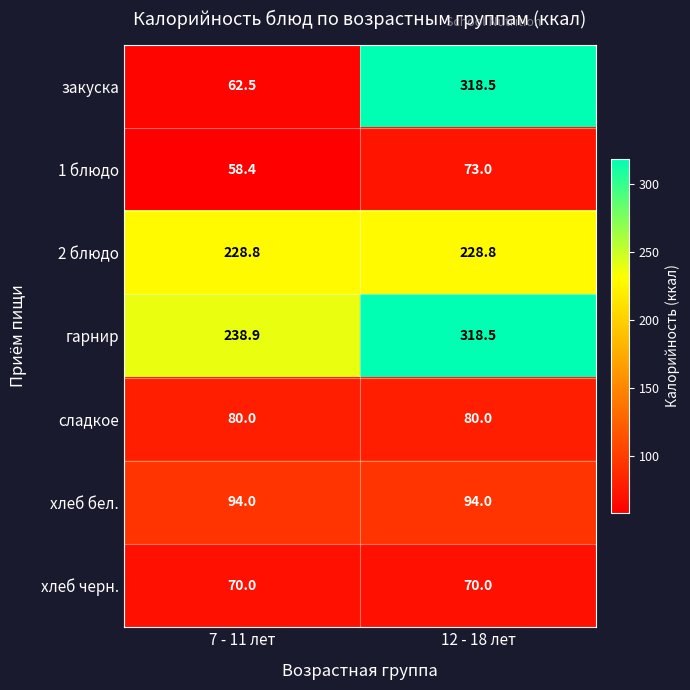

At which category is the sum across all series the highest?

12 - 18 лет